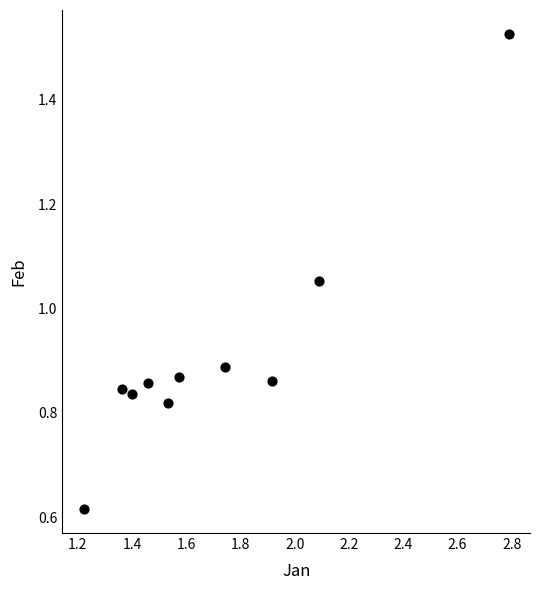

What is the average X value?

1.7